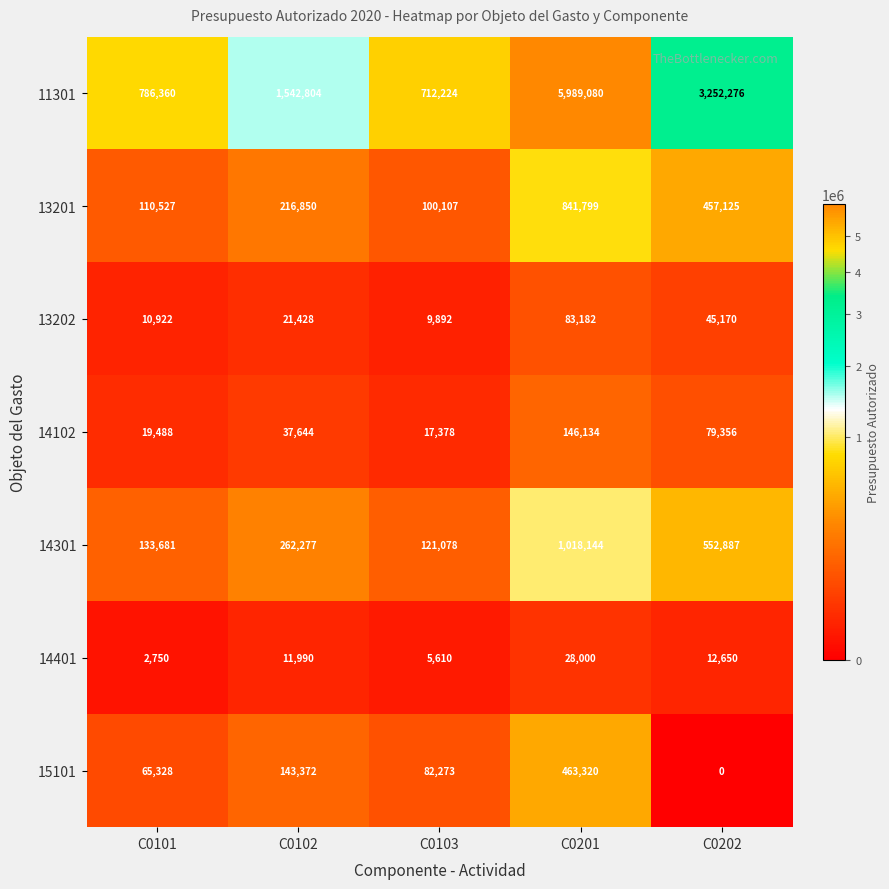

Which series has the largest range (max minus min)?

11301